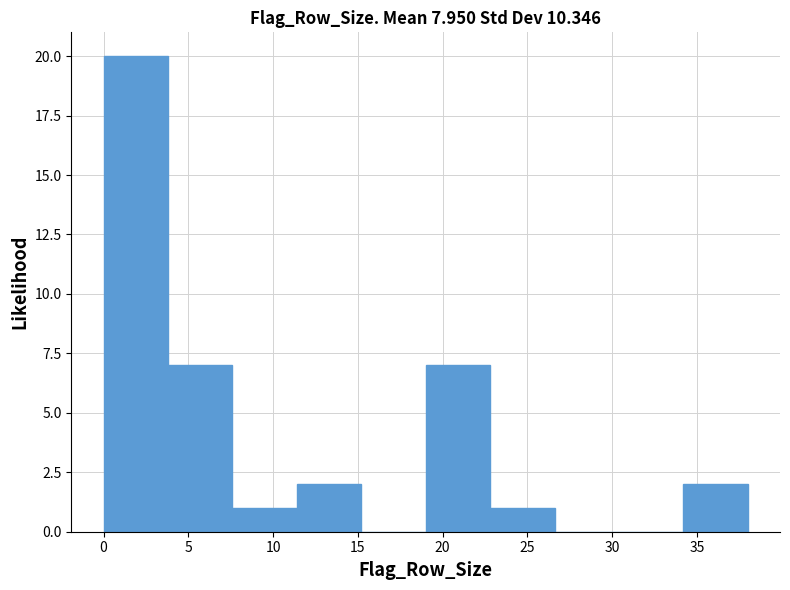

What is the height of the bar covering 22.8 to 26.6 on the x-axis? Neither the bar edges nor the heights are printed on the chart, so give them approximately, as read against the axes.

1